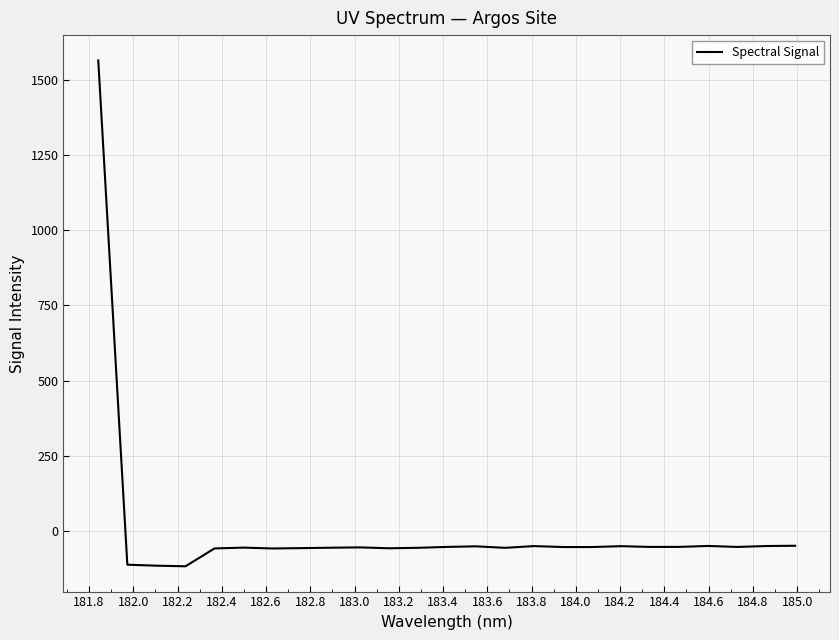

True or false: there are more than 2 points higher than both neighbors.

True